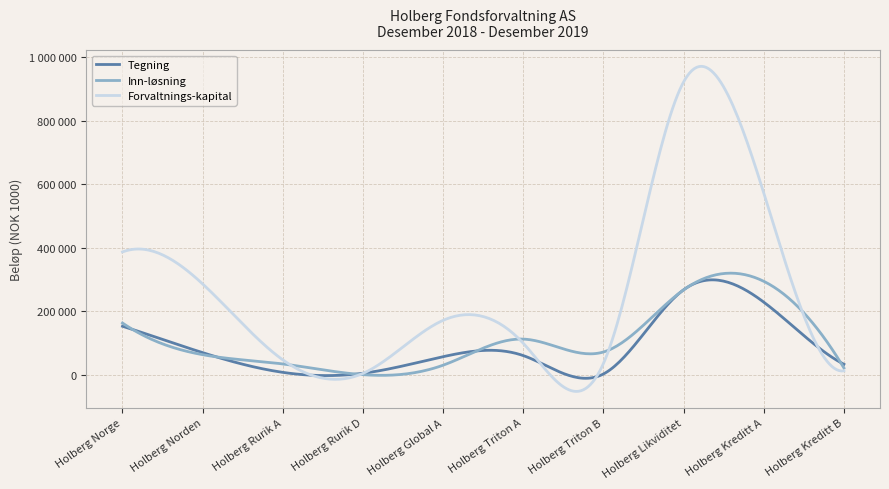

At which category does Forvaltnings-kapital reach its first local peak?

Holberg Global A